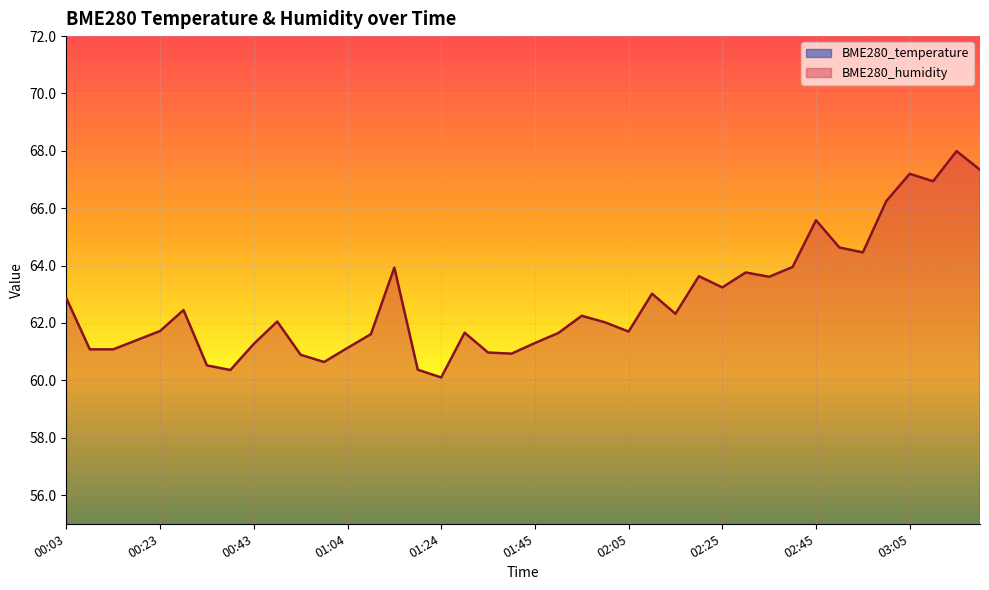

True or false: BME280_humidity and BME280_temperature cross at least once.

False